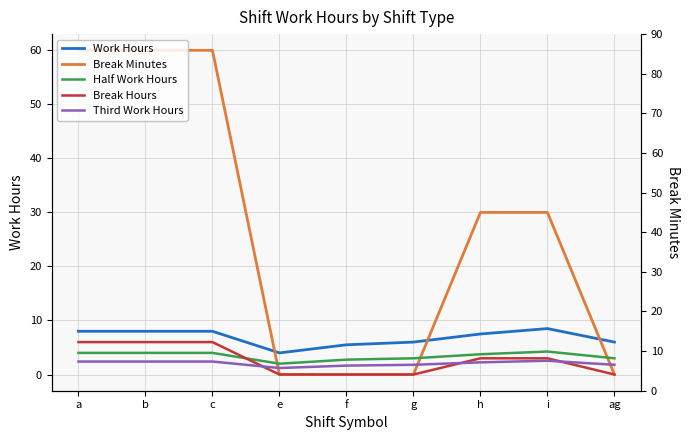

Where do Half Work Hours and Break Hours first cross each other?

c and e